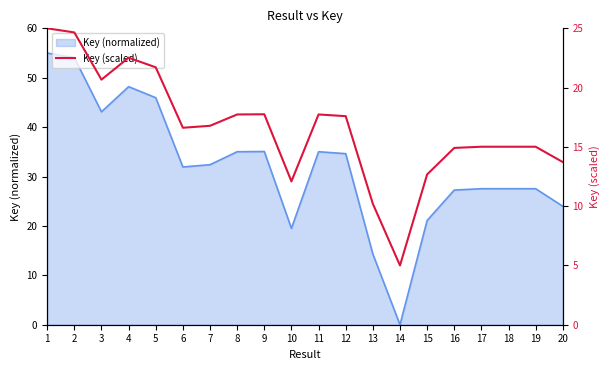

Where does the data first go above 16?

1